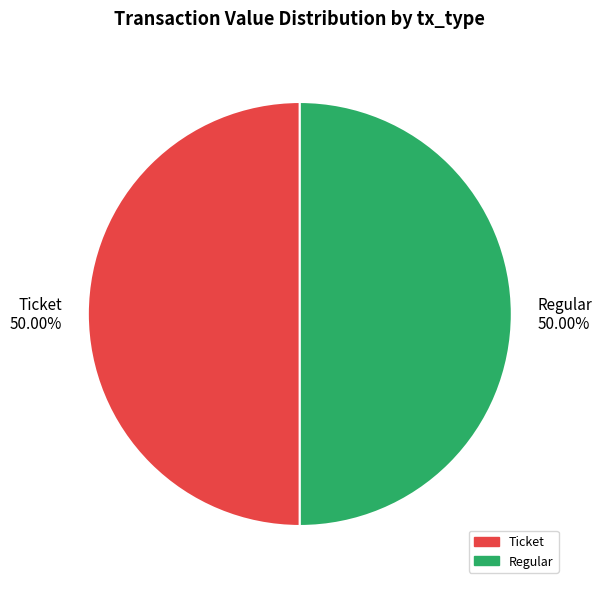

To the nearest percent, what is the average slice percentage?

50%